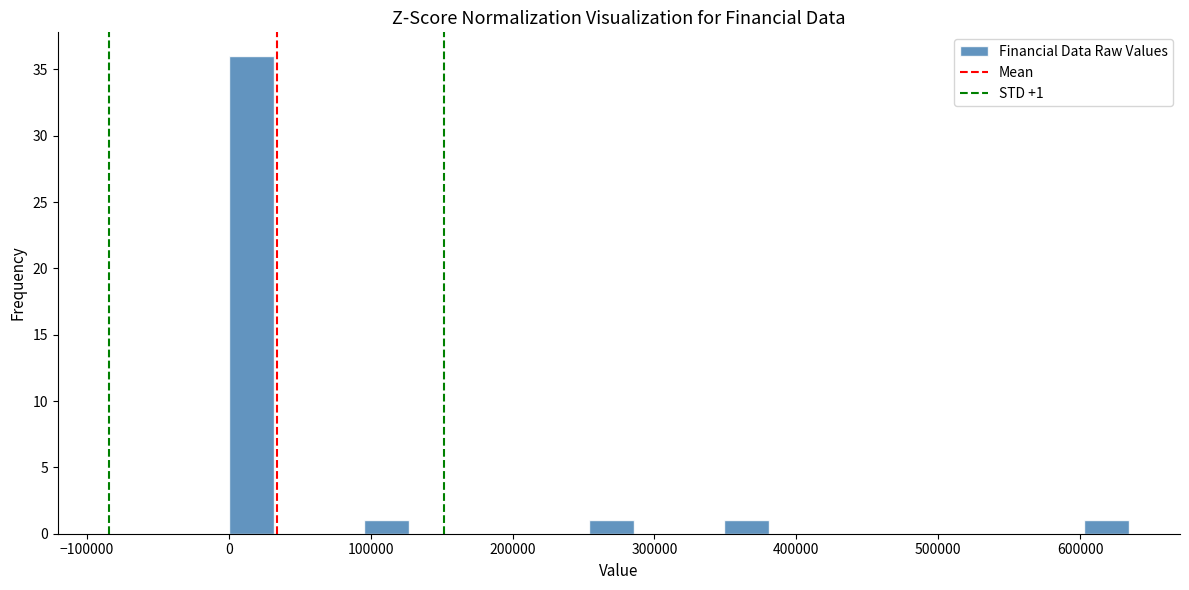

Read against the x-axis, roughly where is the centre of the tallest bar?

20000